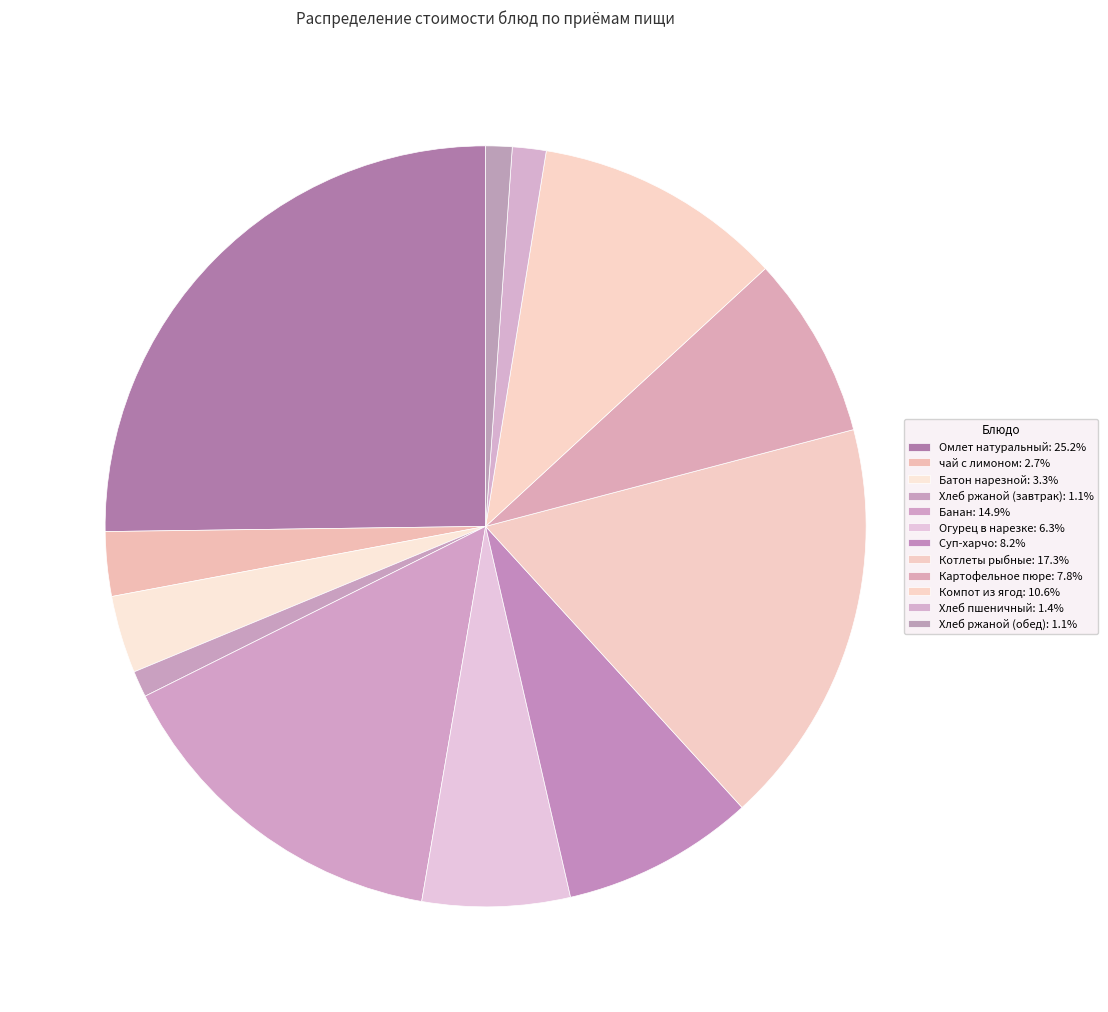

Combined, what portion of the pie is Банан and Омлет натуральный?

40.2%